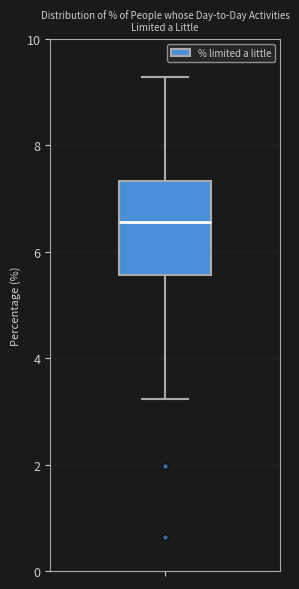

Where does the median line of the box sit on the y-axis? The values are not printed on the chart, so give them approximately, as read against the axis.

6.6